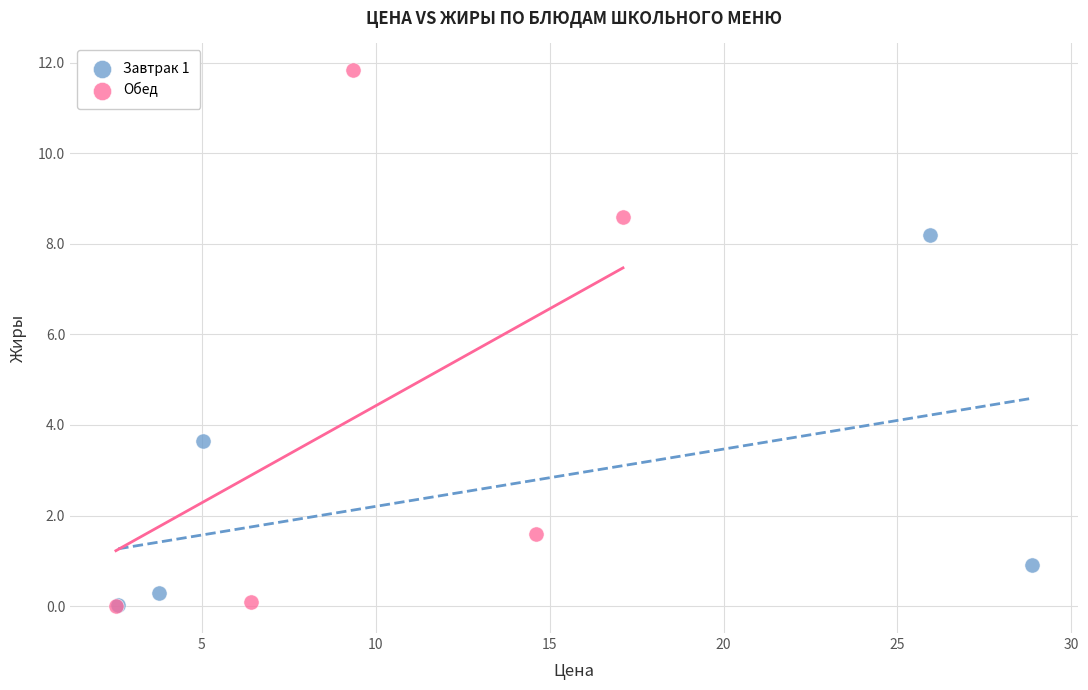

Which series has the largest Y range (max minus min)?

Обед